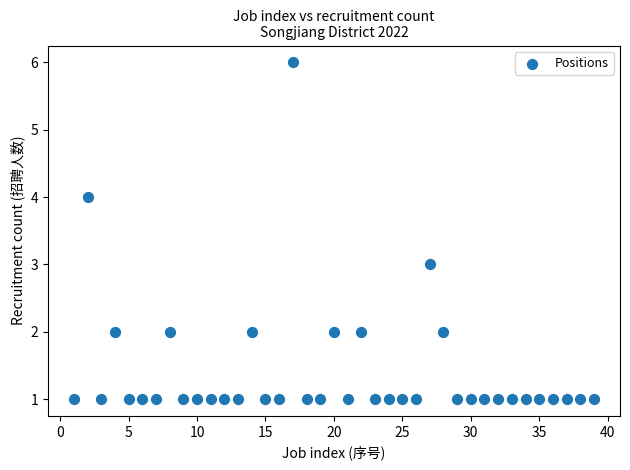

What is the range of X values (max minus min)?

38